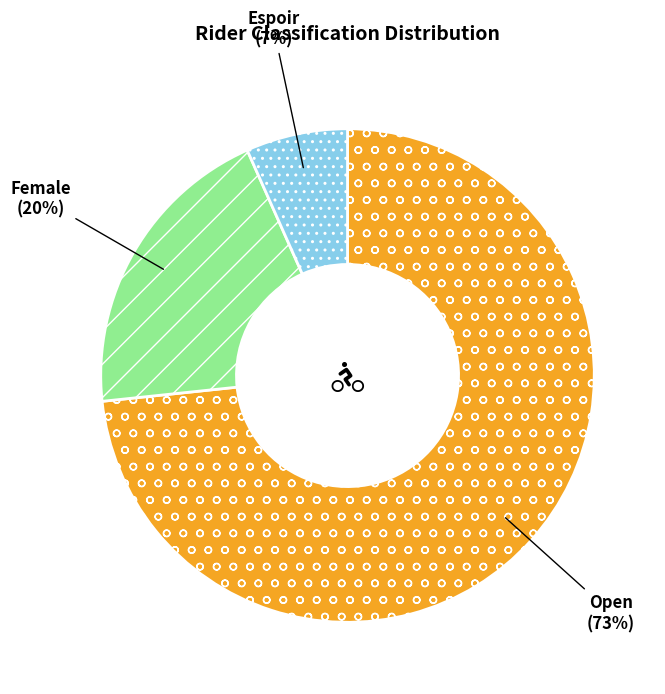

Which slice represents more than half of the pie?

Open